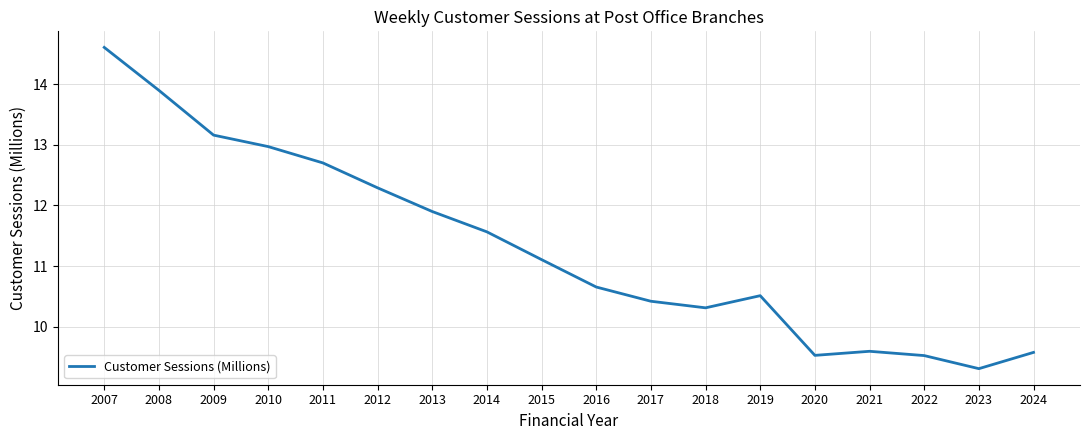

What is the minimum value shown in the chart?

9.3